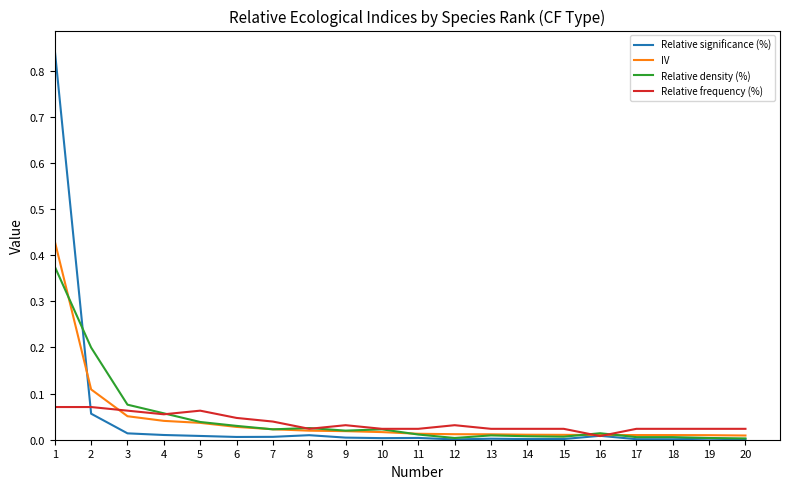

Which series has the largest range (max minus min)?

Relative significance (%)